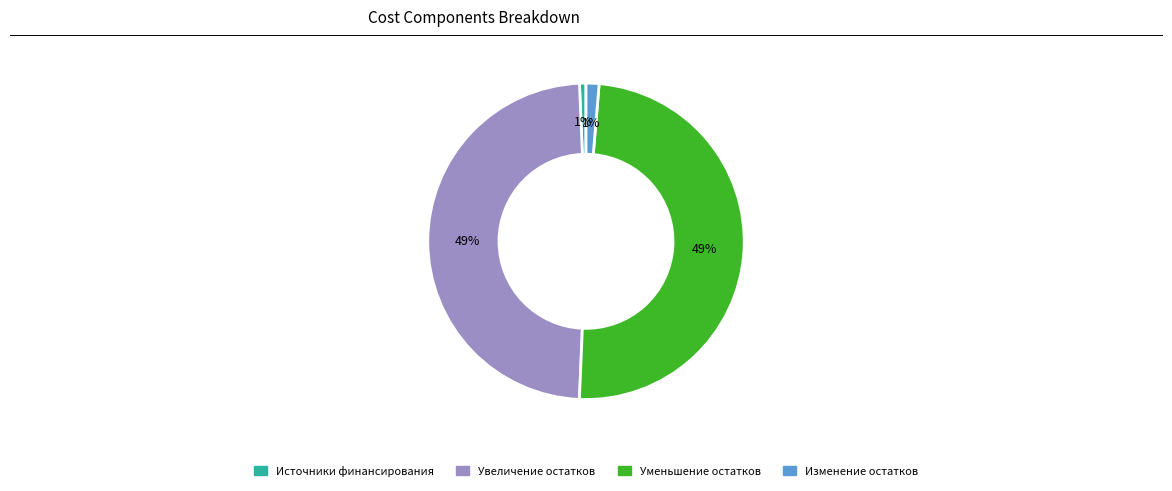

Is there a majority slice in this chart?

No